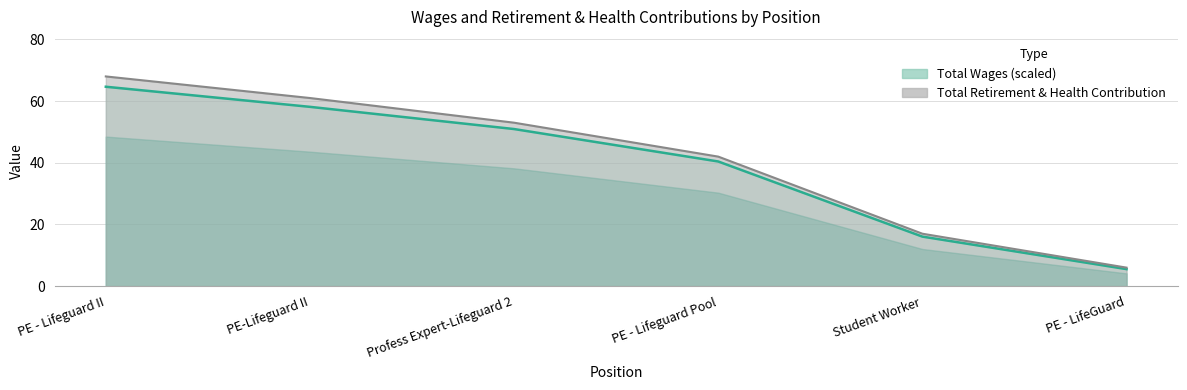

The Total Wages (line) series shows 64.7 at PE - Lifeguard II. True or false?

True